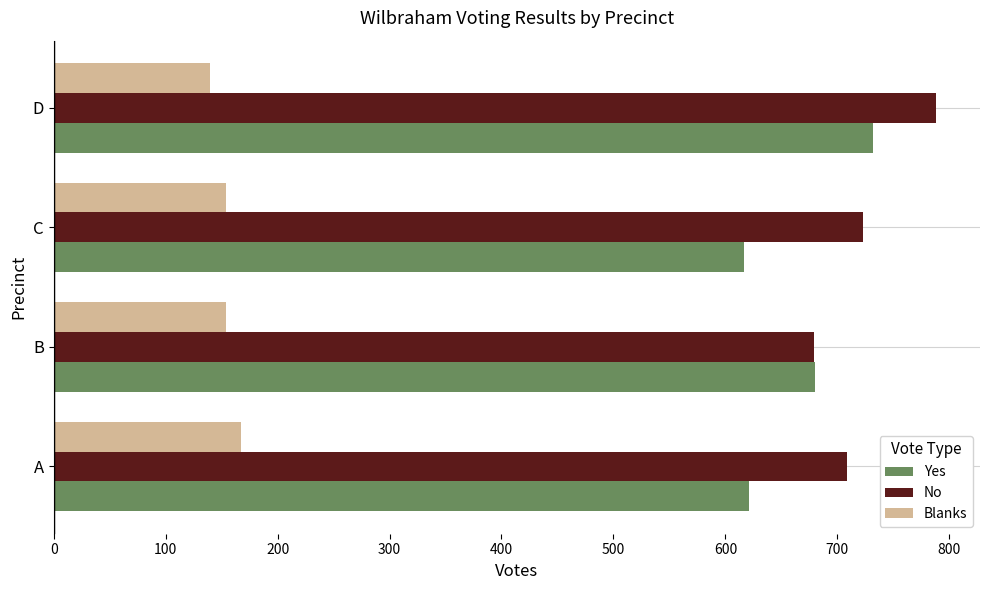

Read the No value at D, to the nearest 50.

800